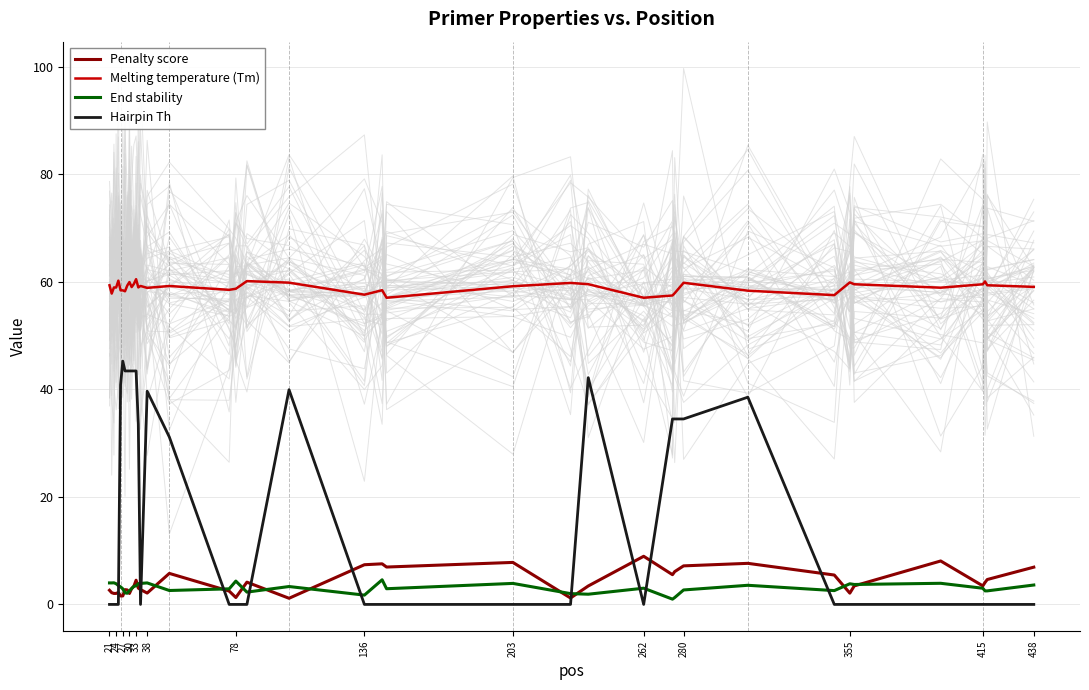

What is the sum of all Penalty score values?

163.3